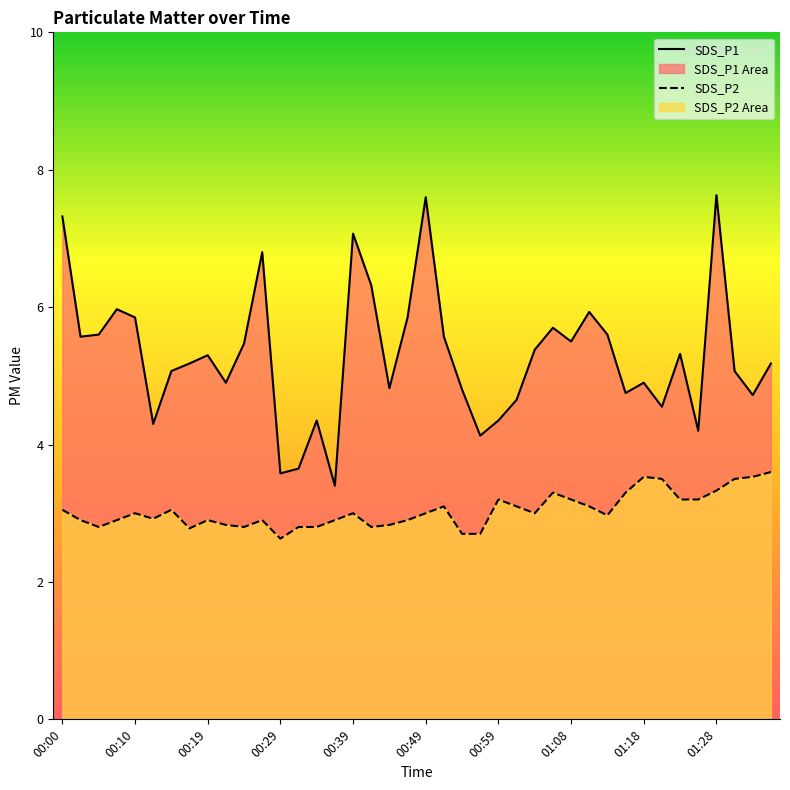

True or false: SDS_P2 has a value of 3.0 at 00:39.

True